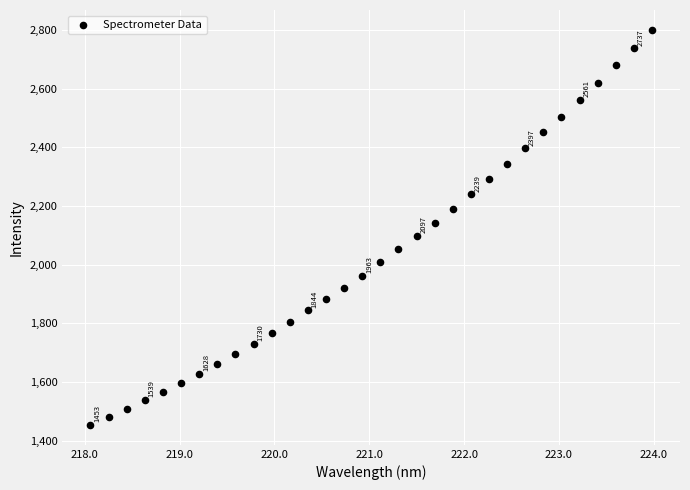

What is the range of Y values (max minus min)?

1347.7